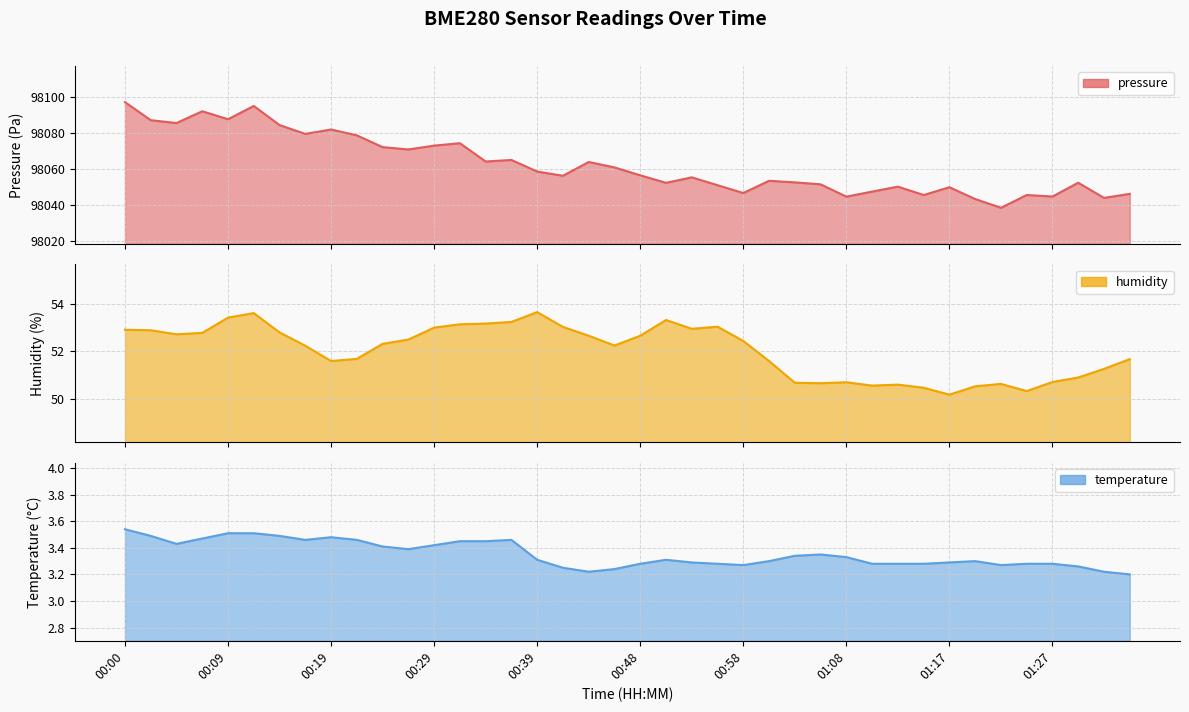

What is the smallest value displayed?

3.2